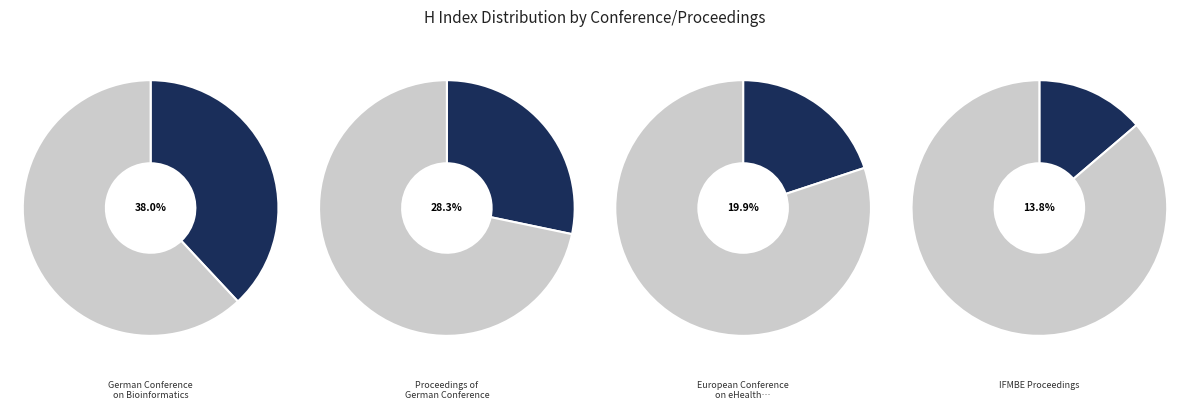

To the nearest percent, what is the difference between the Proceedings of German Conference and IFMBE Proceedings slice percentages?

15%